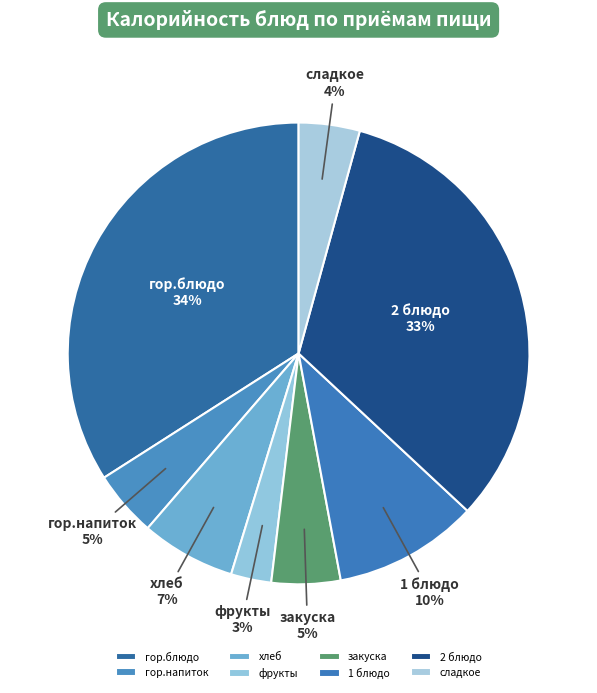

Count the number of slices in the pie.

8